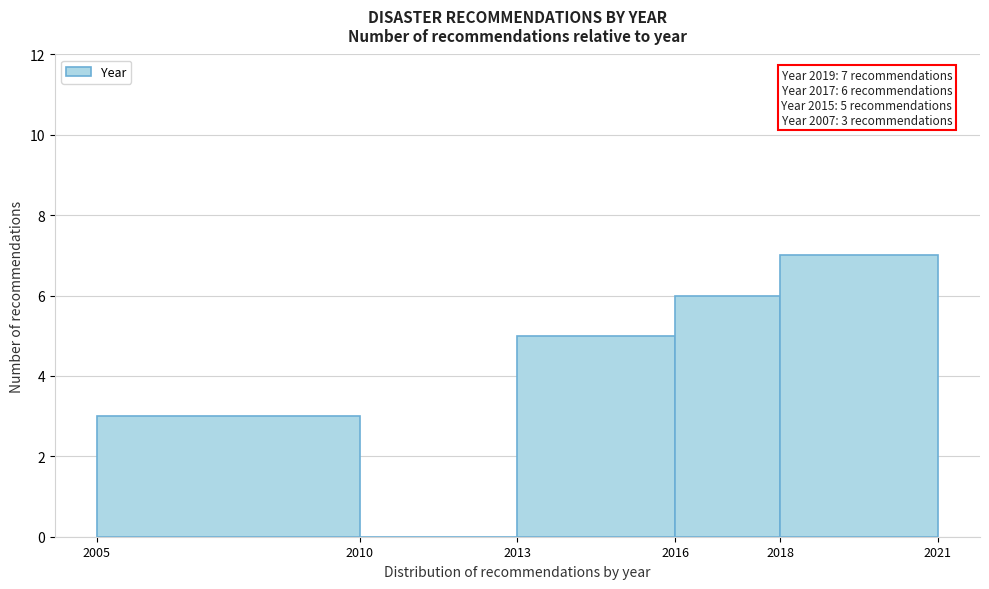

Which range on the x-axis has the tallest bar?

2018 to 2021